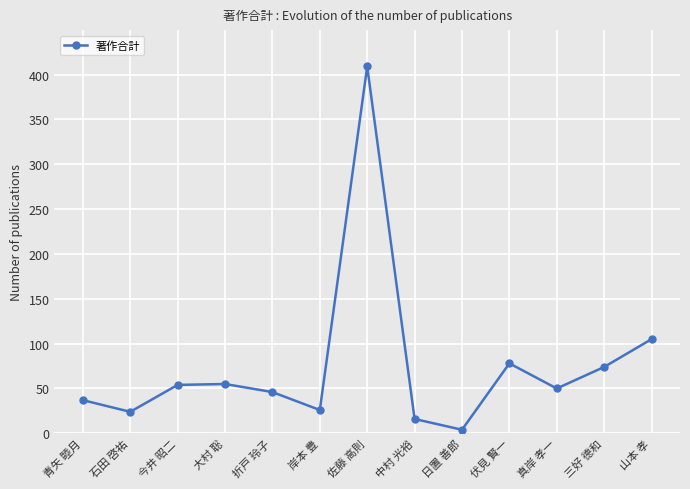

What is the sum of the values at 伏見 賢一 and 中村 光裕?

94